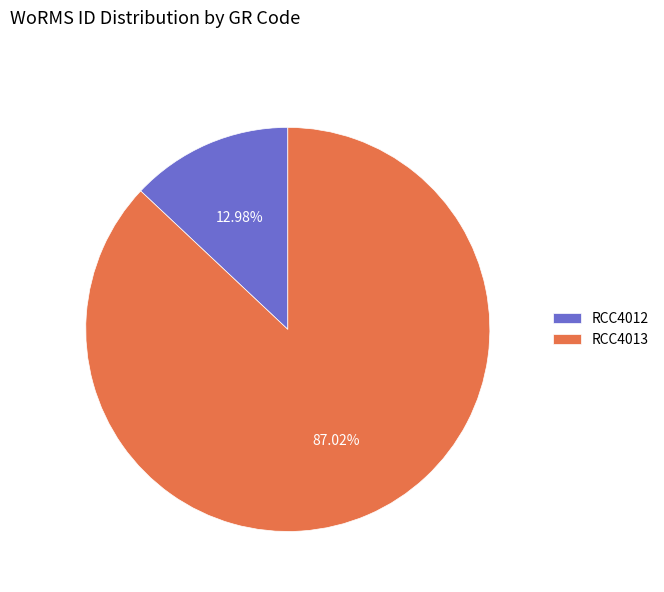

How many slices are in this pie chart?

2